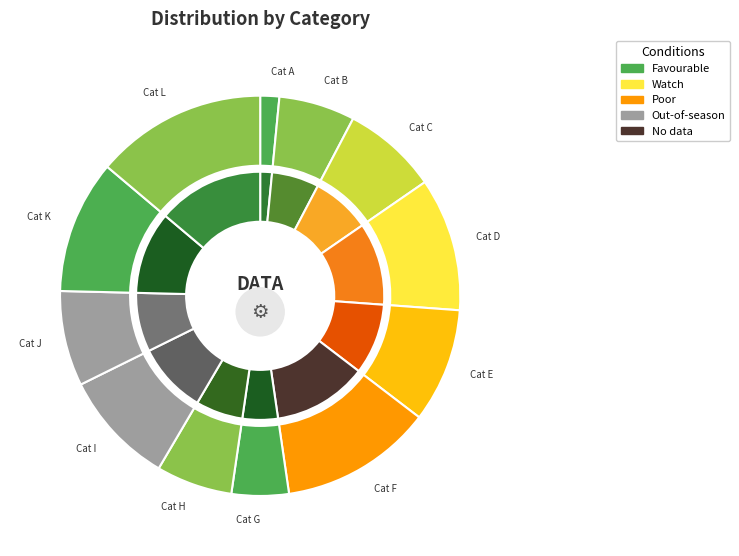

What is the ratio of the value at 6 to the value at 1?

0.6